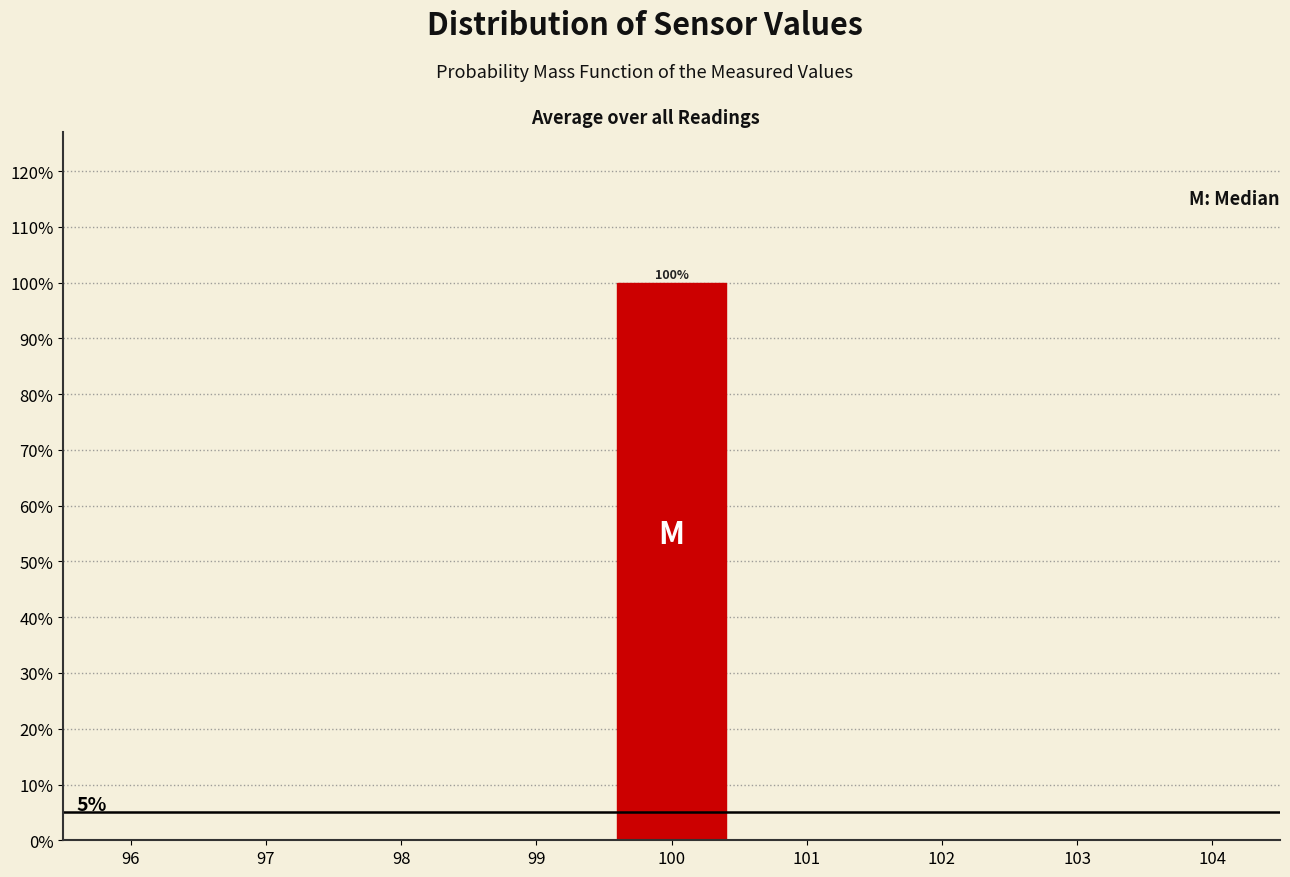

Over which range of the x-axis is the bar tallest?

99.5 to 100.5